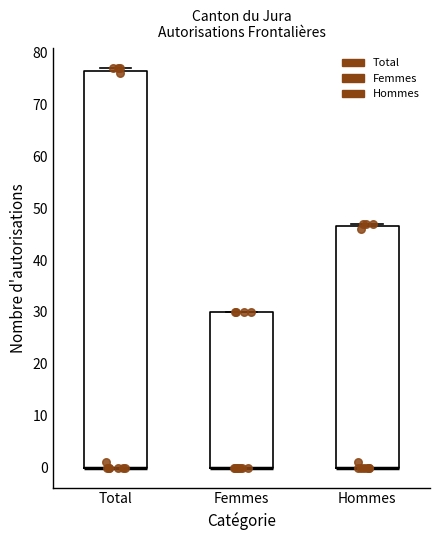

Reading left to right, transcribe this box plot: for each box, give where its median line is, the range the box spans, and where its two whiskers end, as read against the y-axis. The values are not printed on the chart, so give them approximately, as read against the axis.

Total: median 0 (drawn on the box's lower edge), box 0 to 77, whiskers 0 to 77 (just above the box's upper edge)
Femmes: median 0 (drawn on the box's lower edge), box 0 to 30, whiskers 0 to 30
Hommes: median 0 (drawn on the box's lower edge), box 0 to 47, whiskers 0 to 47 (just above the box's upper edge)